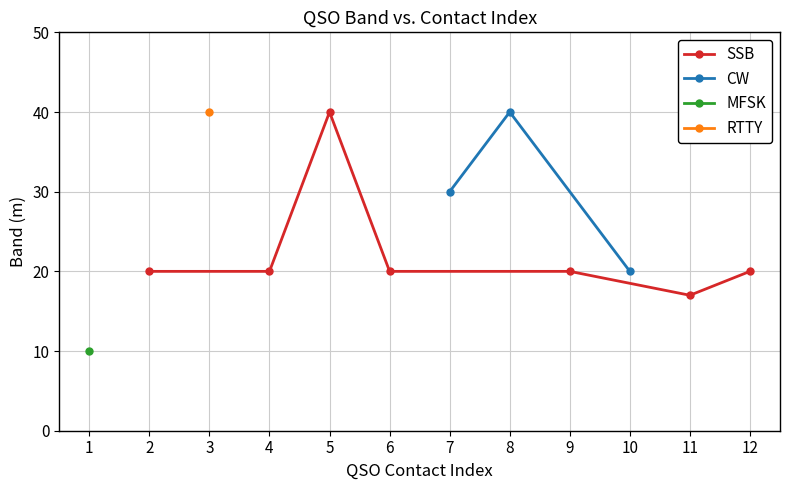

What is the value of the 40m Band point at the 5th from the left?

40